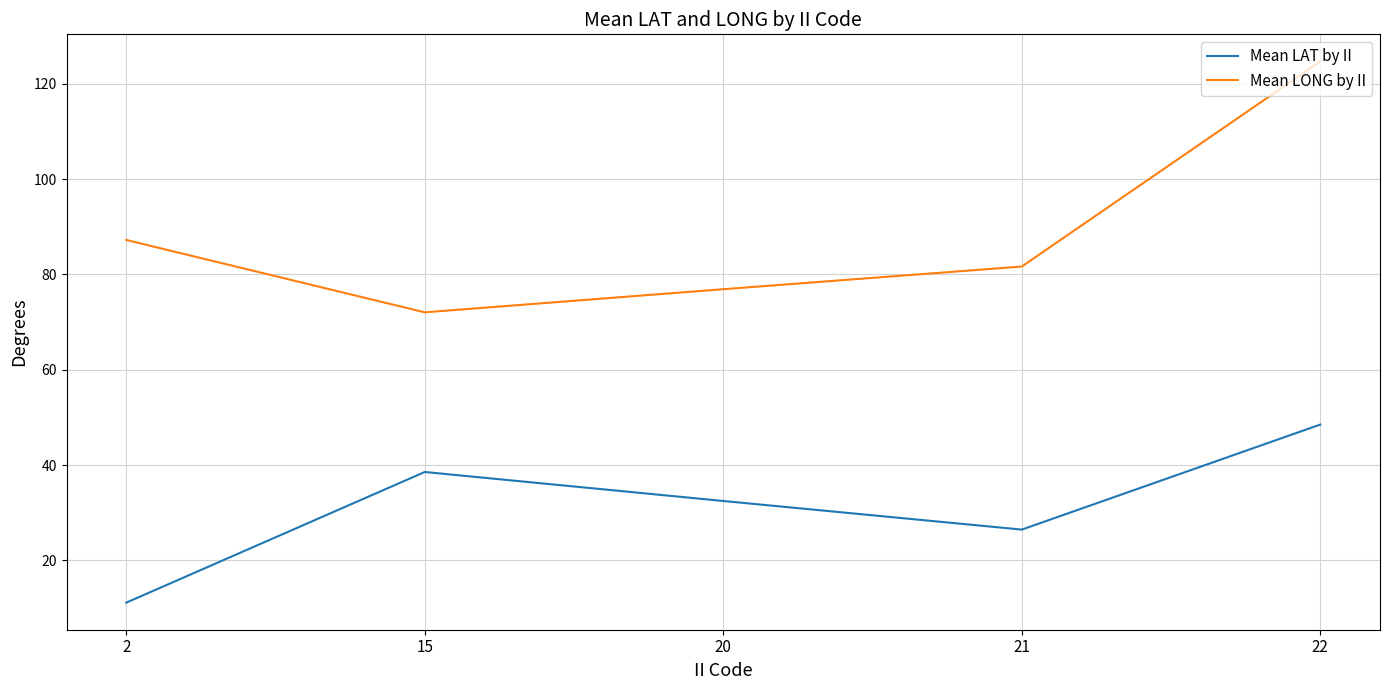

What are all the series names shown in the legend?

Mean LAT by II, Mean LONG by II